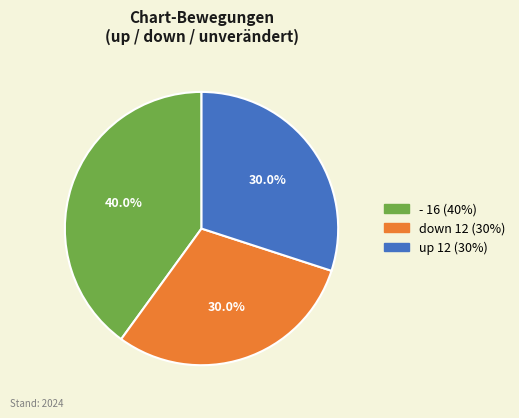

Does any single category account for the majority?

No